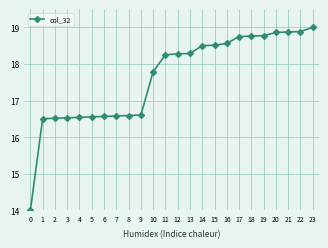

At which label does the data first exceed 18?

11